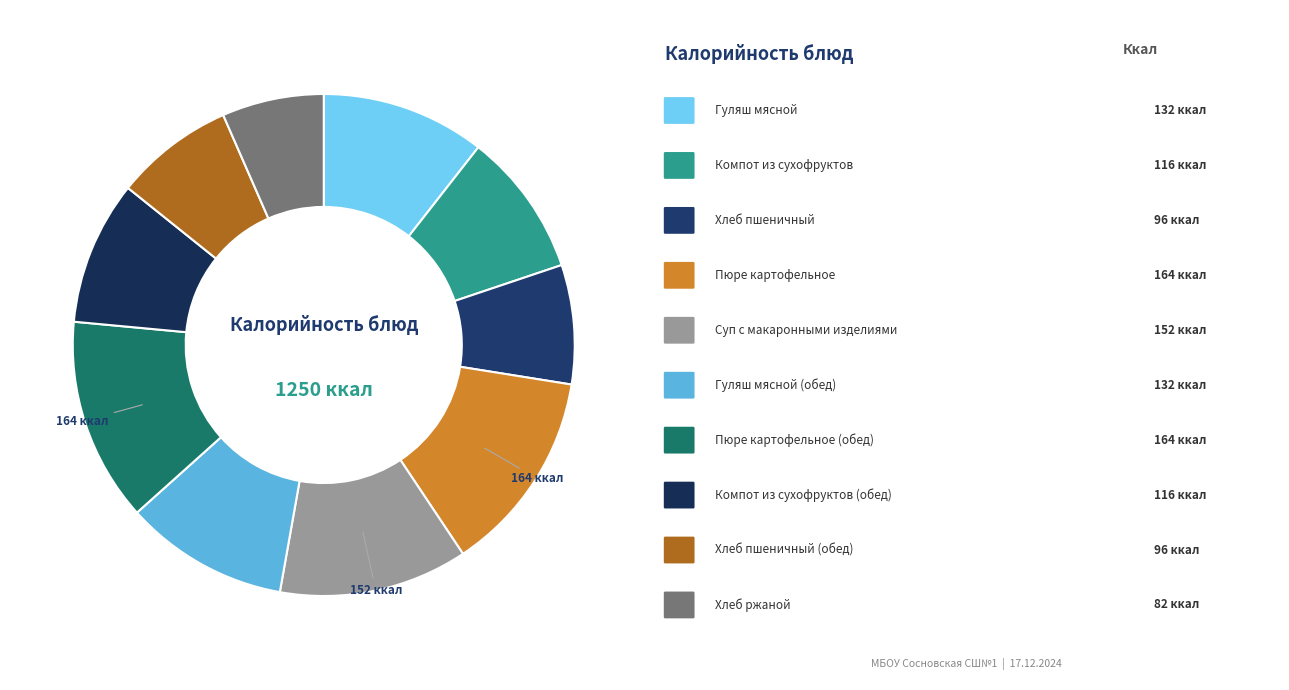

Count the number of slices in the pie.

10